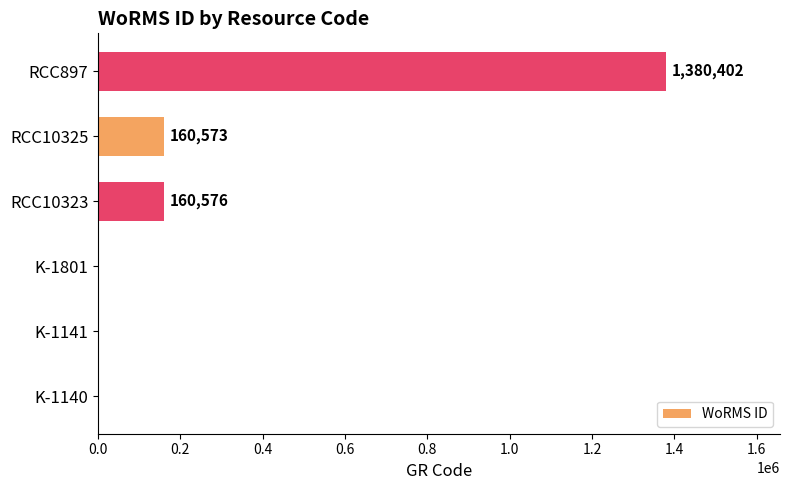

How many values are above zero?

3